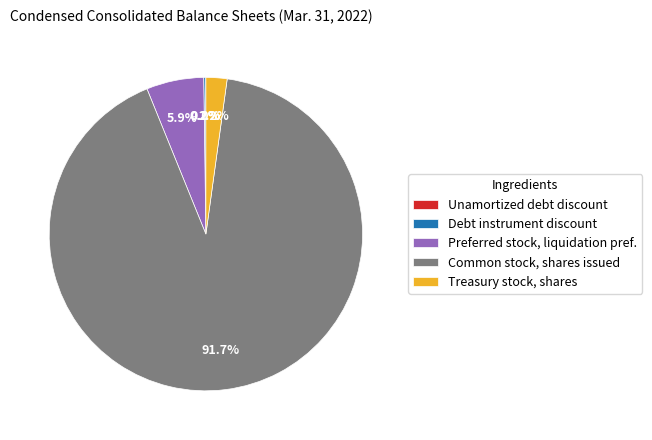

Combined, what portion of the pie is Treasury stock, shares and Common stock, shares issued?

93.9%